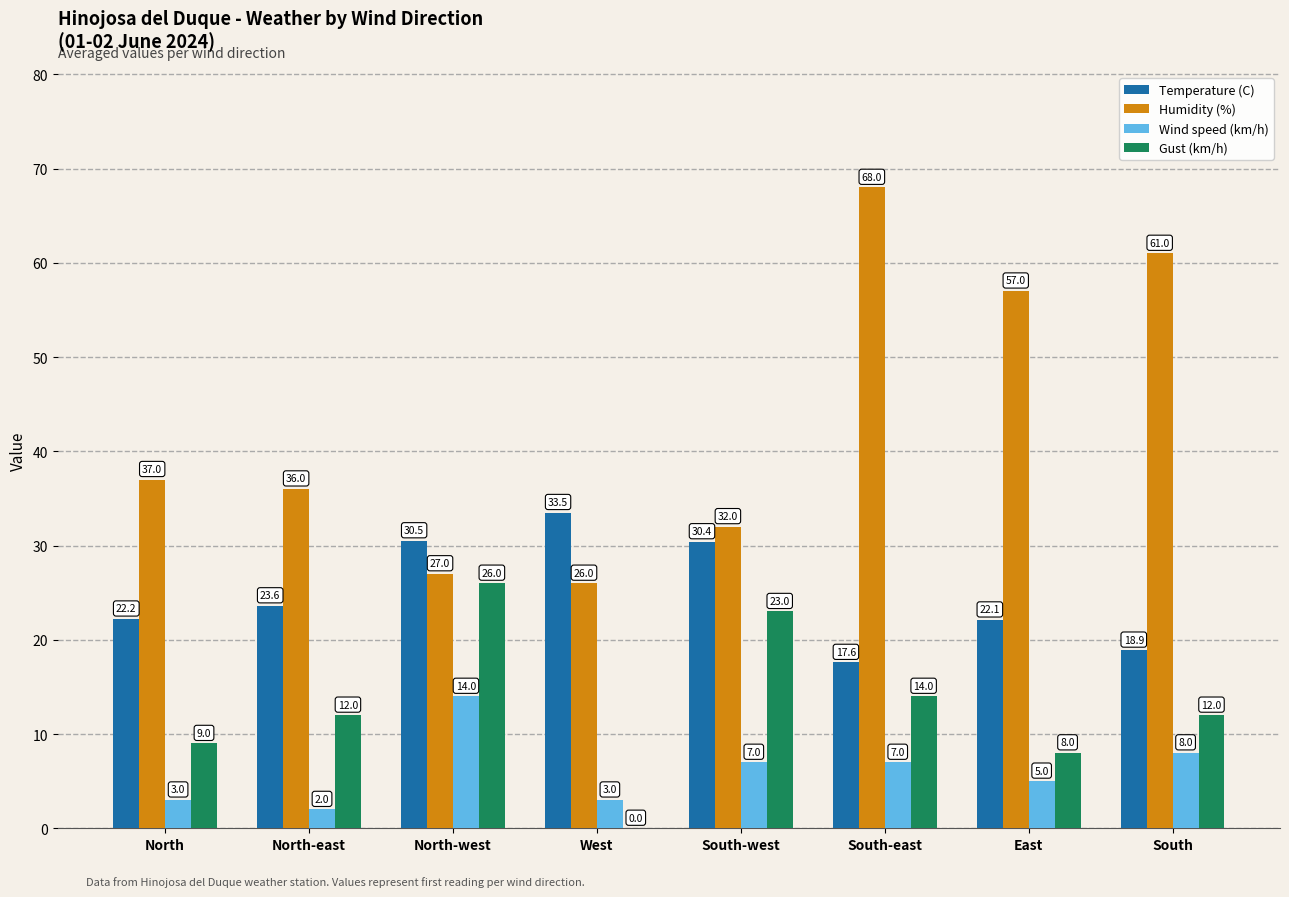

True or false: Temperature (C) has a value of 11.5 at South-west.

False